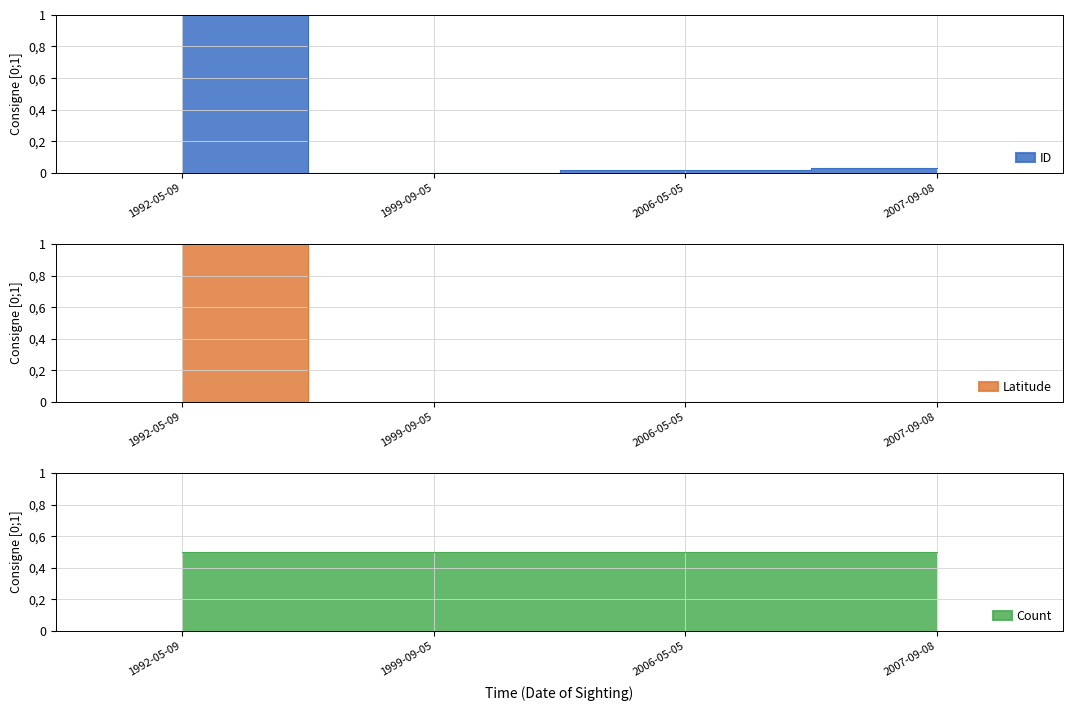

At which label is Latitude closest to 0?

1999-09-05